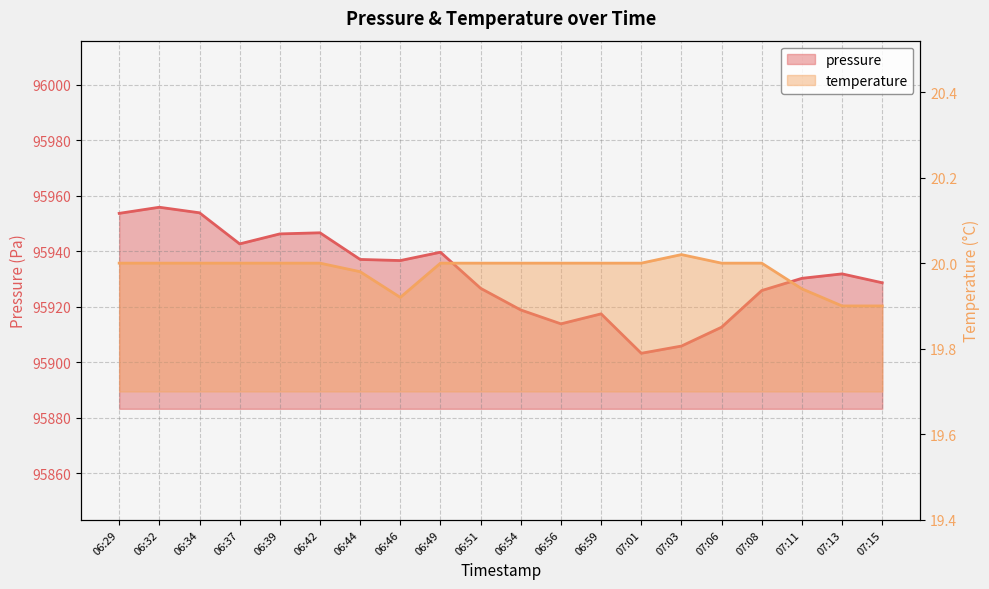

What is the difference between the pressure values at 07:13 and 06:54?

13.0